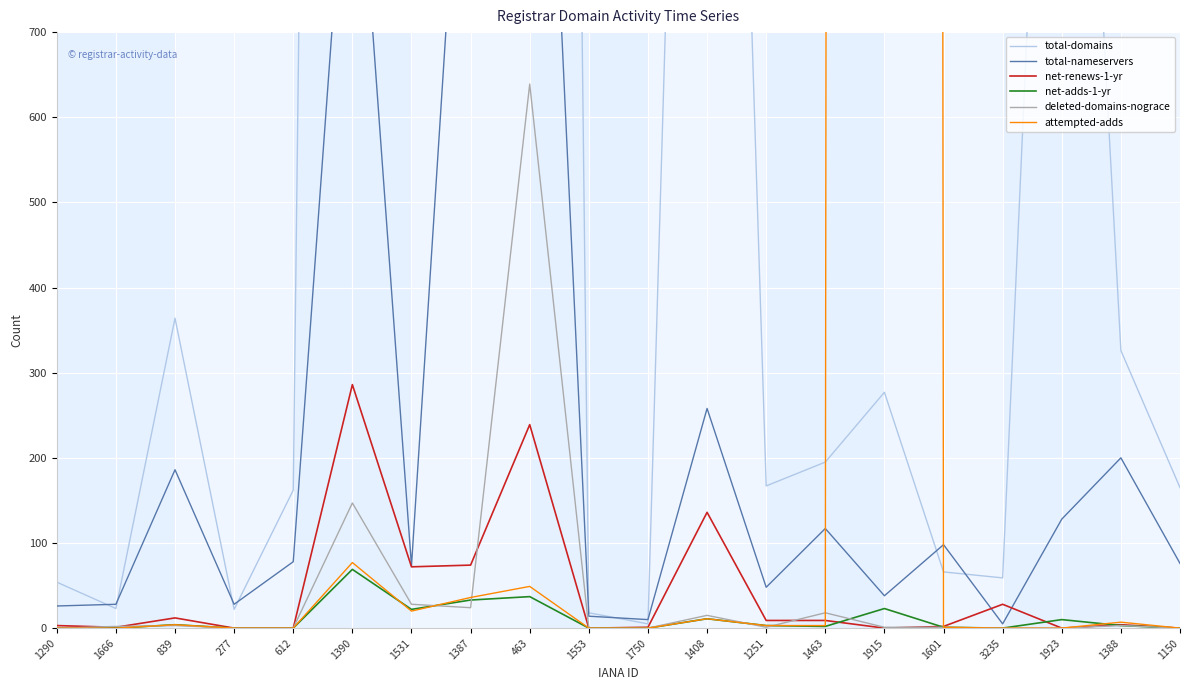

Between which two adjacent categories do net-adds-1-yr and net-renews-1-yr first intersect?

1463 and 1915